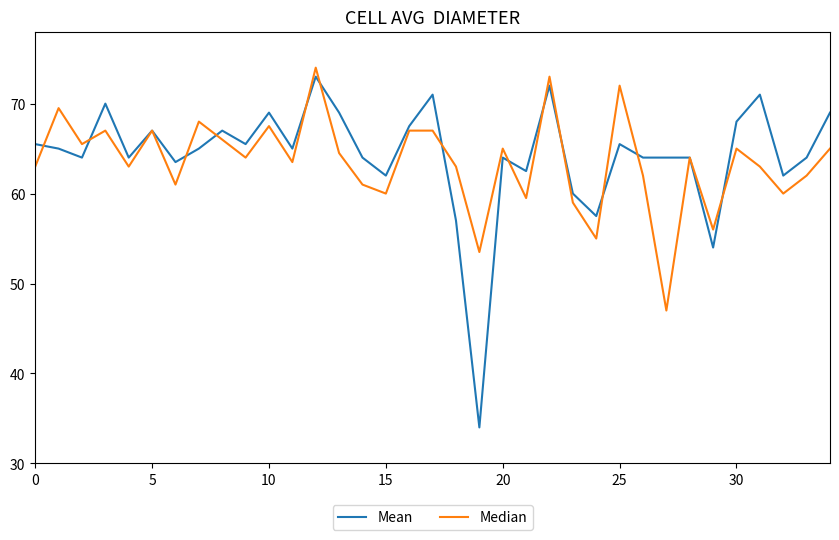

What is the average value of the Mean series?

64.3